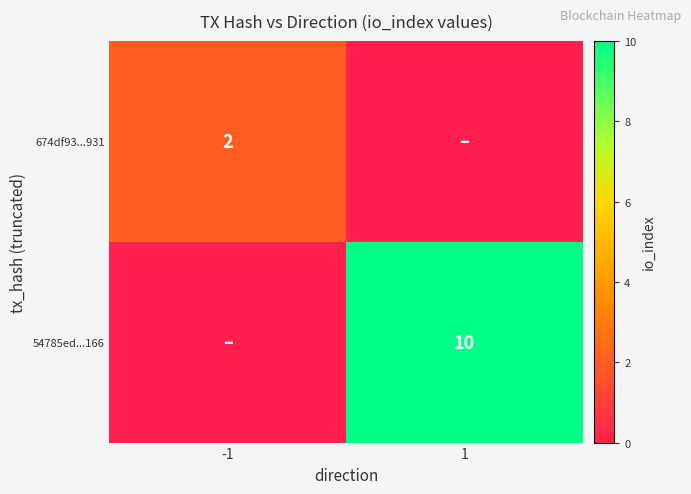

True or false: 674df93...931 has a value of 2 at -1.

True